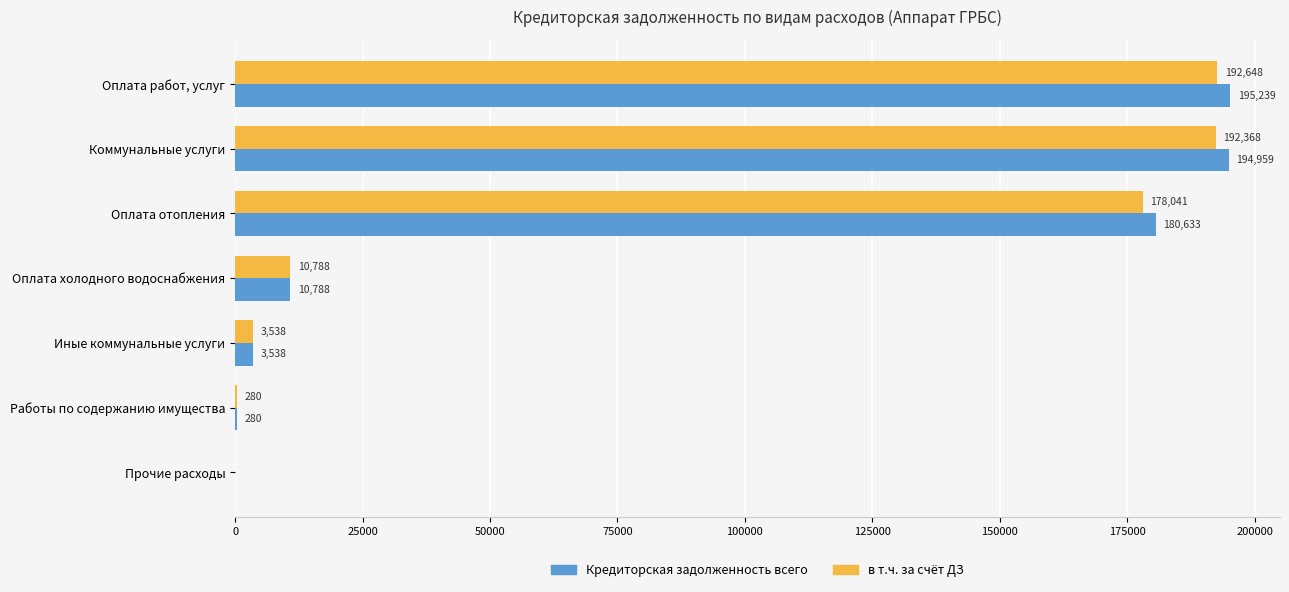

What is the sum of the в т.ч. за счёт ДЗ values at Иные коммунальные услуги and Прочие расходы?

3538.0